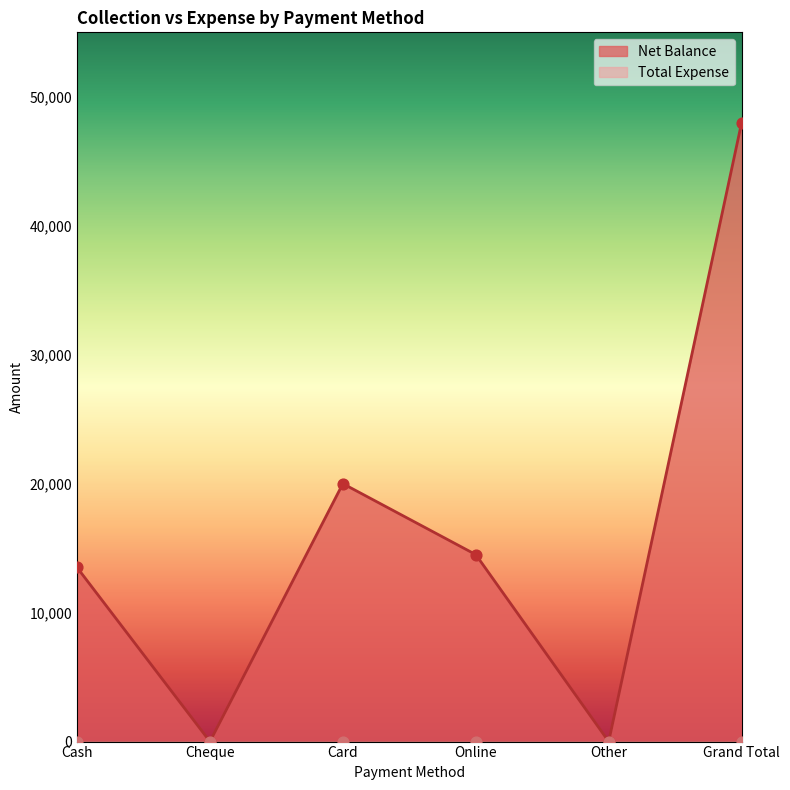

Between Grand Total and Cash, which is larger?

Grand Total